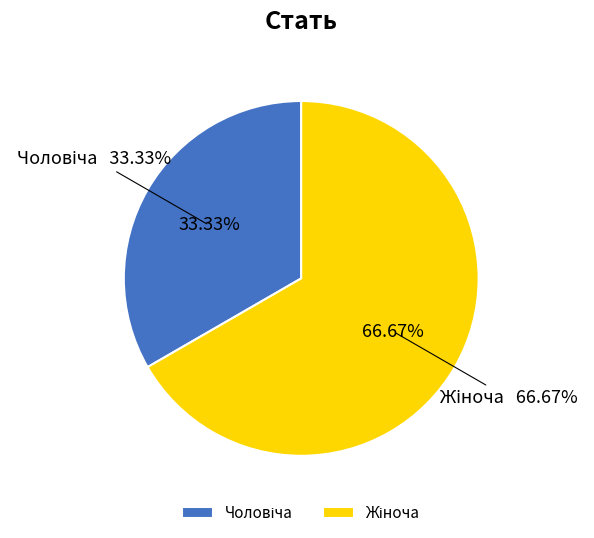

Combined, do Чоловіча and Жіноча account for over 50%?

Yes